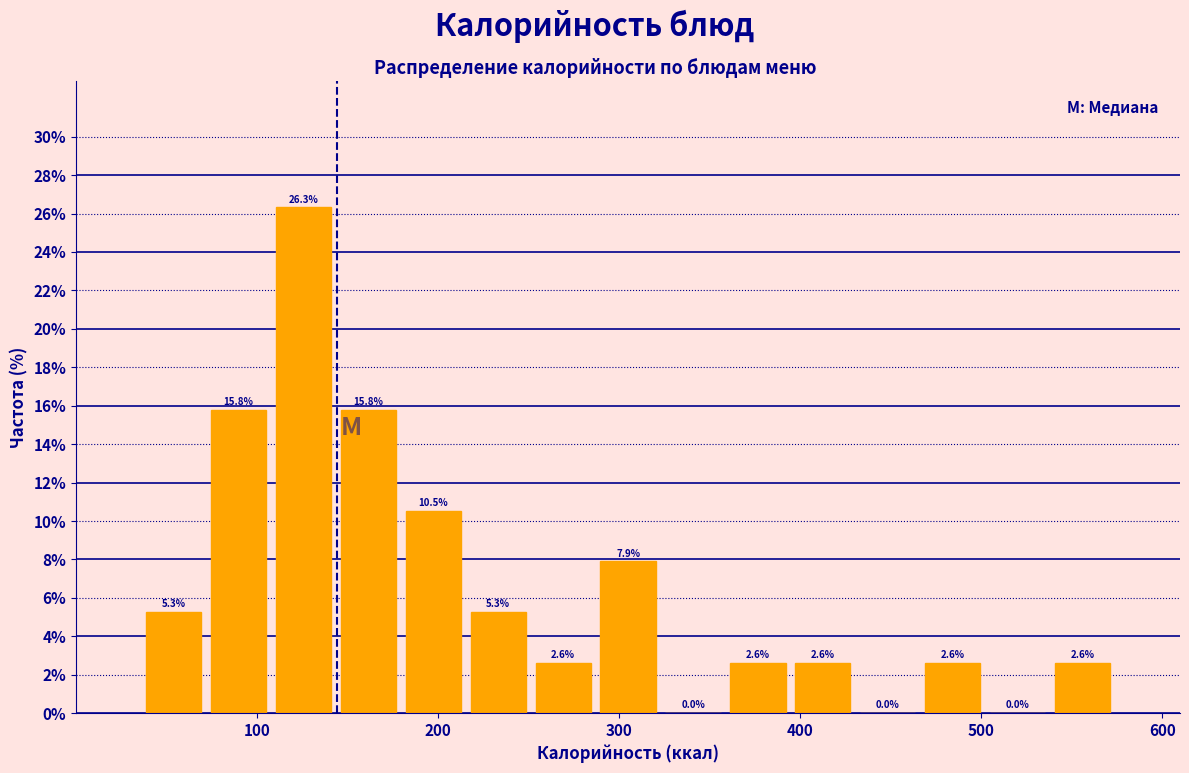

Around what value on the x-axis is the tallest bar? Give the approximate position of its centre, as read against the axis.

130